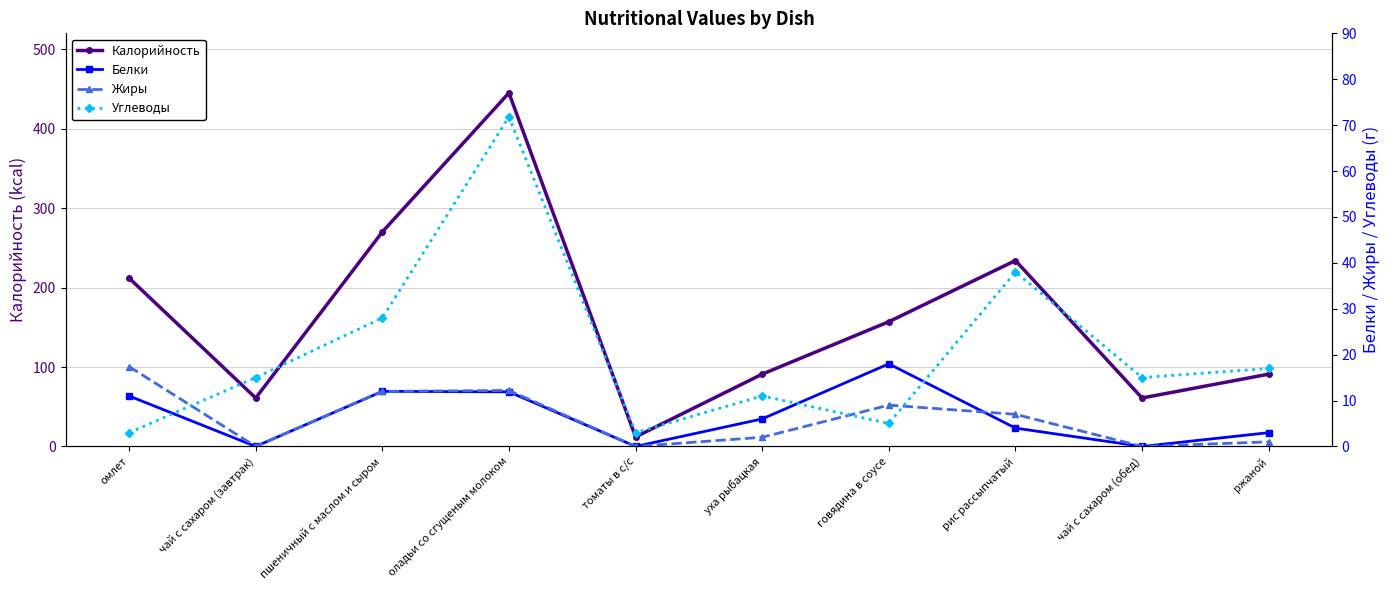

How many lines are shown in the chart?

4